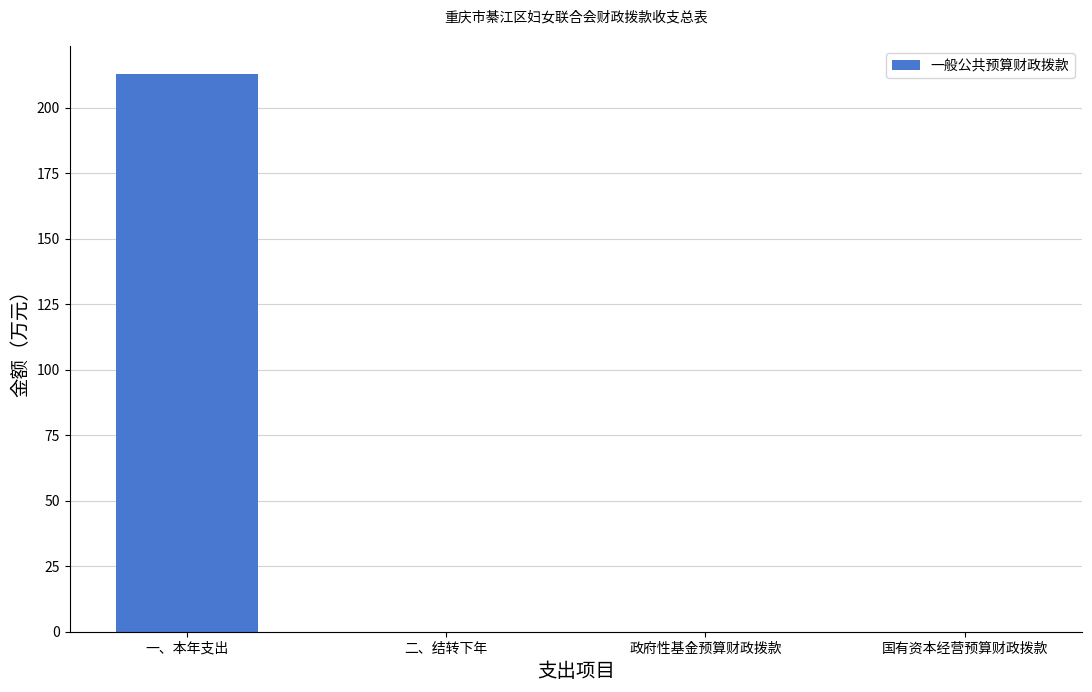

What is the average value?

53.2